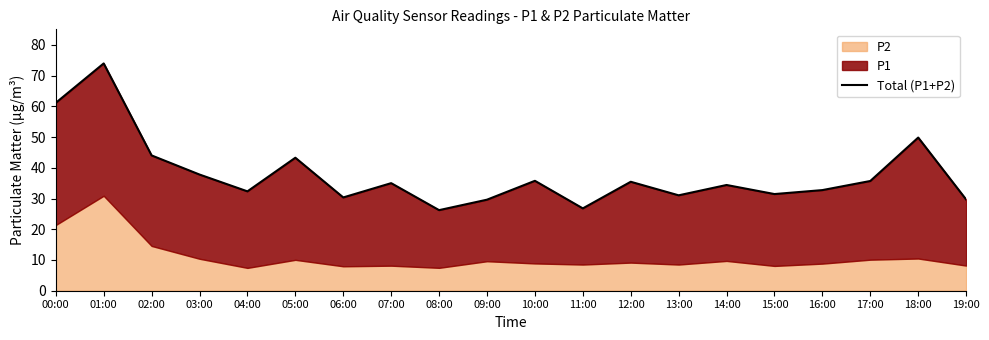

How many lines are shown in the chart?

1